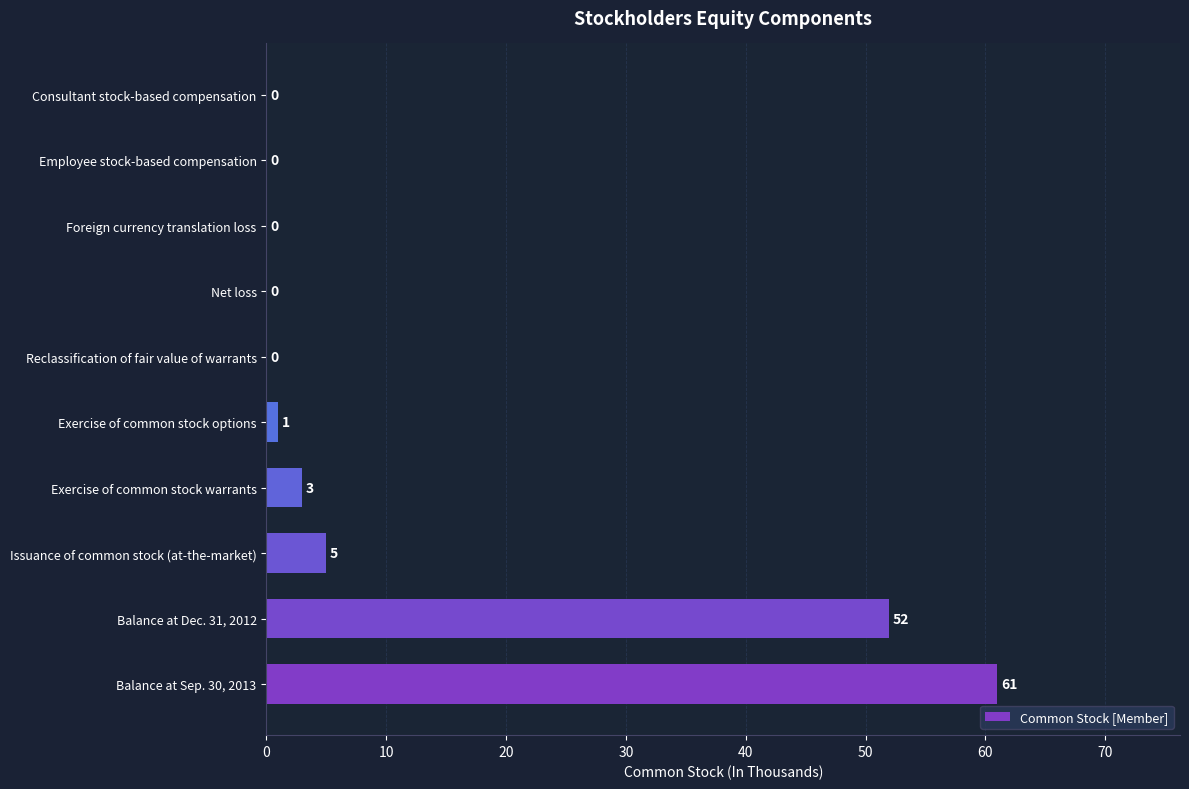

True or false: the data shows -40 at Foreign currency translation loss.

False